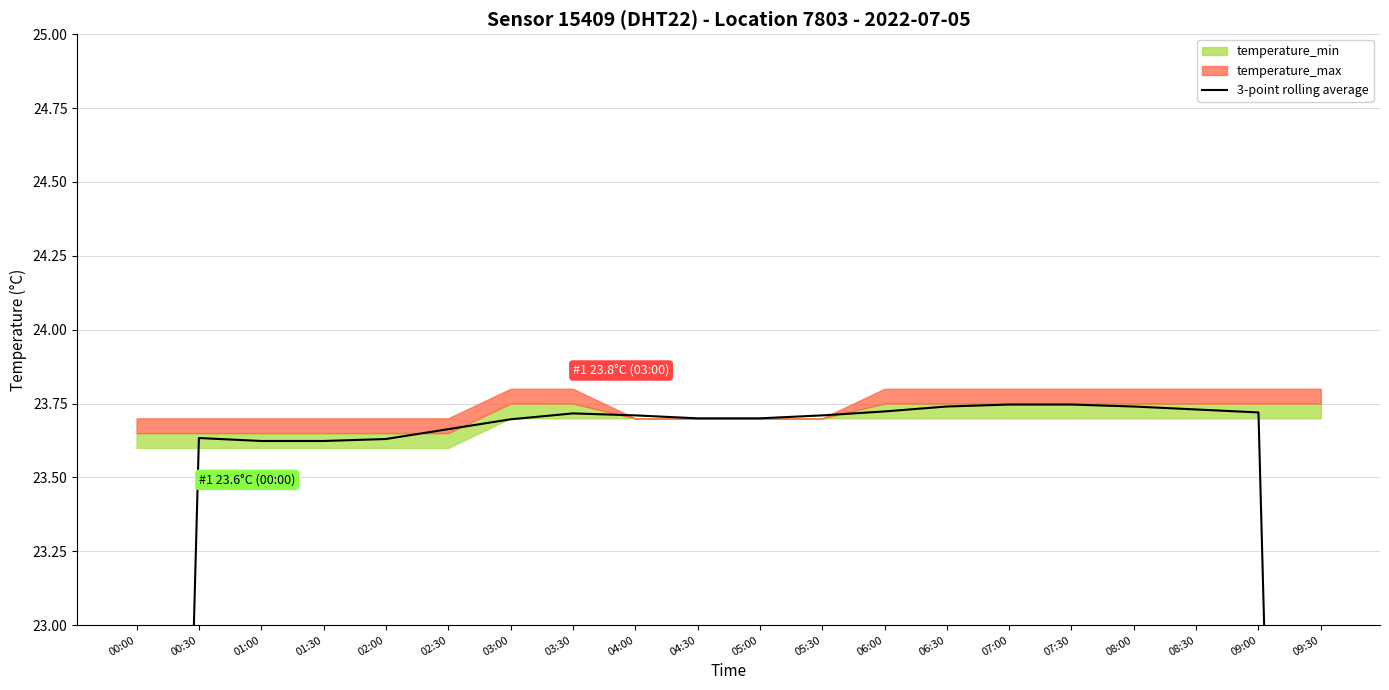

How many interior local peaks (higher than both neighbors) does the data have?

2